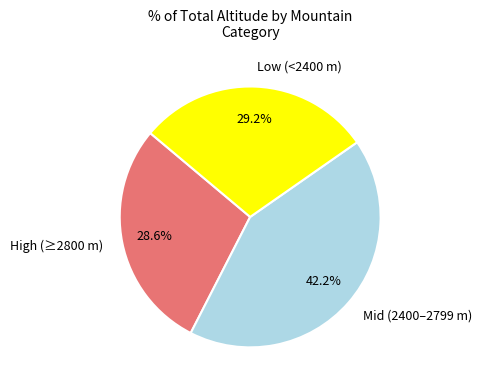

To the nearest percent, what is the average slice percentage?

33%